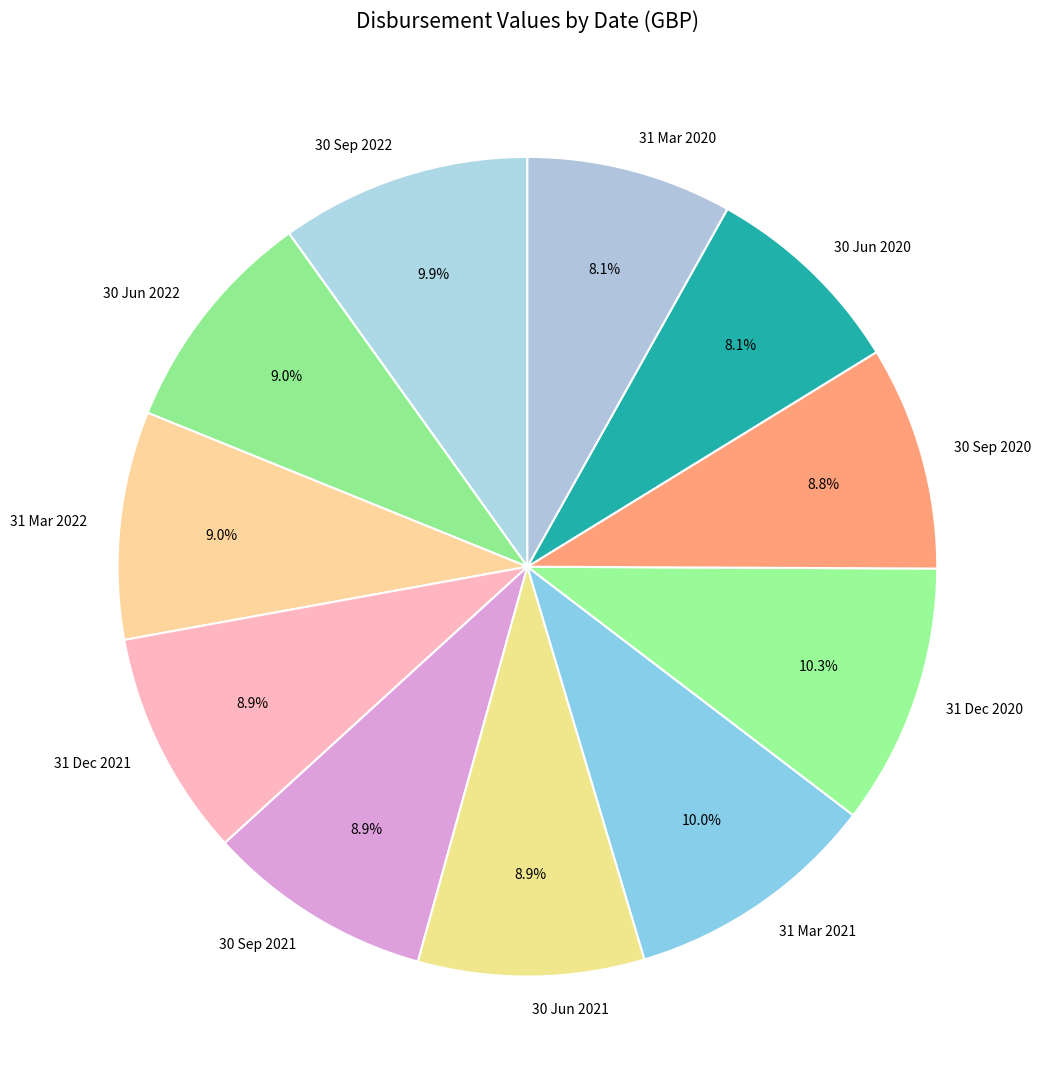

To the nearest percent, what is the difference between the 31 Dec 2020 and 31 Dec 2021 slice percentages?

1%